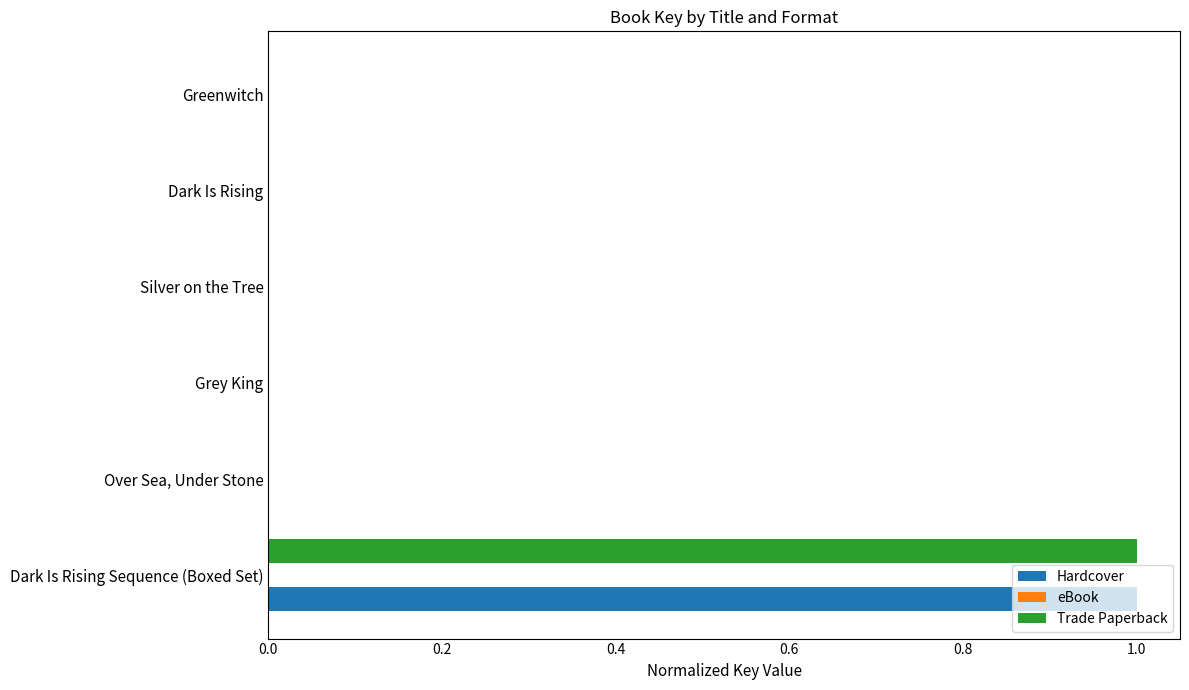

The value of Trade Paperback at Grey King is 0.0. True or false?

True